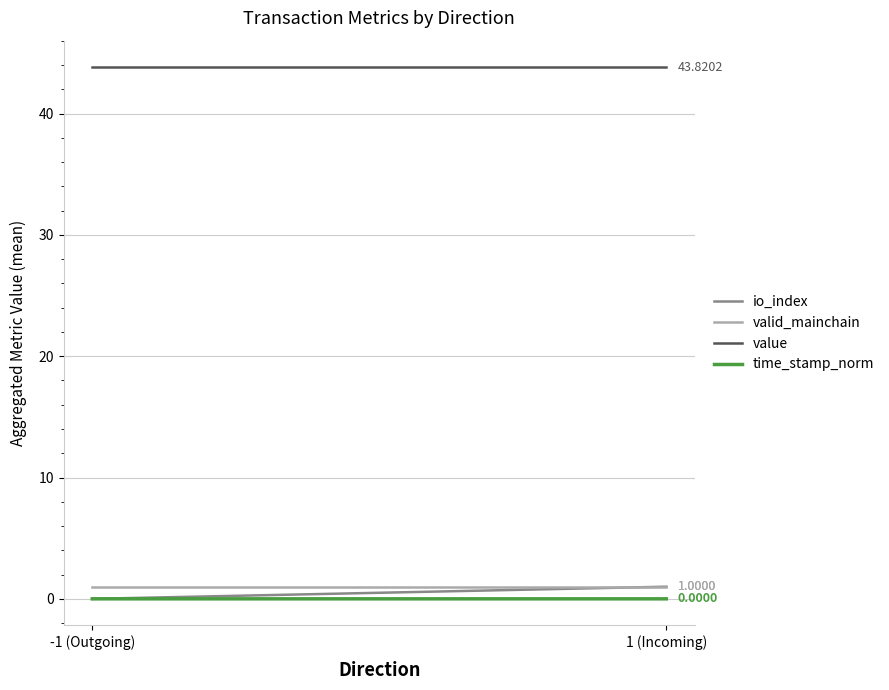

List the labels in order of value value, largest first.

-1 (Outgoing), 1 (Incoming)